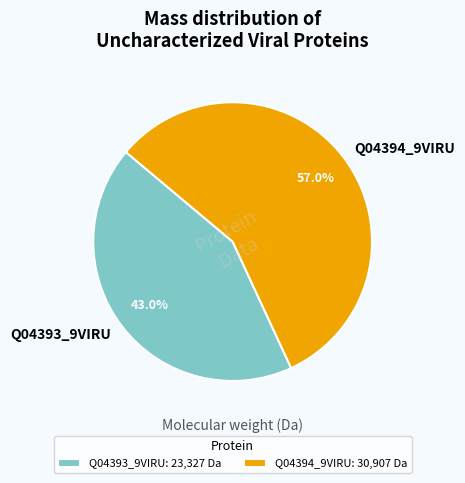

Is it true that Q04393_9VIRU is 36% of the pie?

False